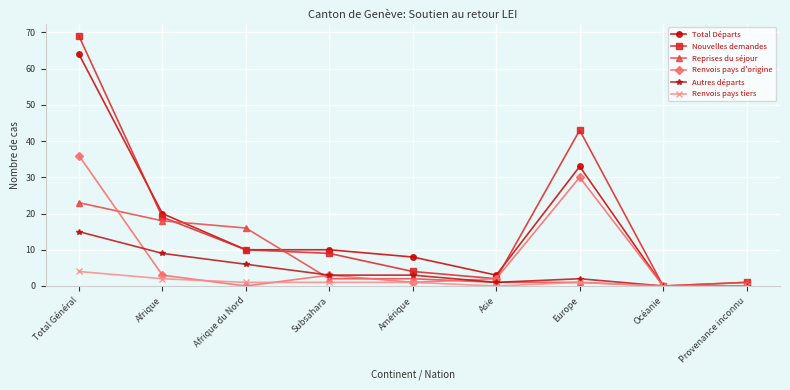

What is the difference between the second highest and minimum values in the Total Départs series?

33